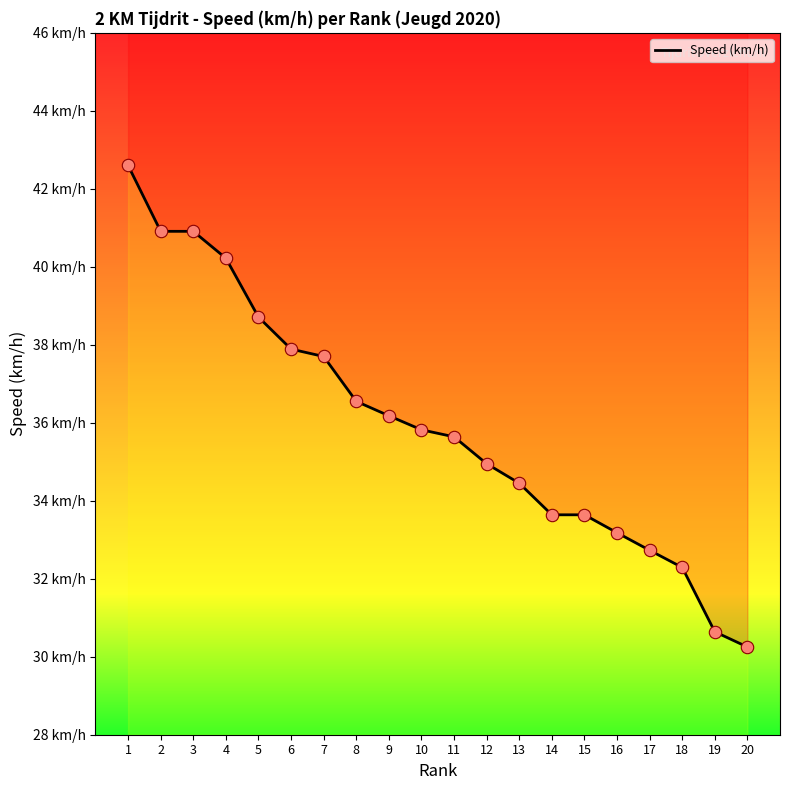

What is the ratio of the value at 10 to the value at 13?

1.0